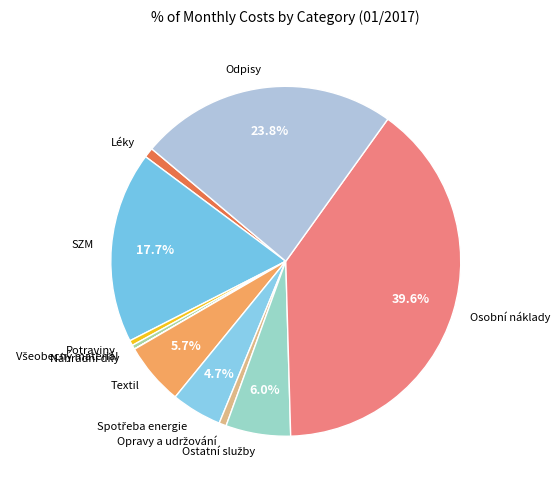

Is it true that Osobní náklady is 50% of the pie?

False